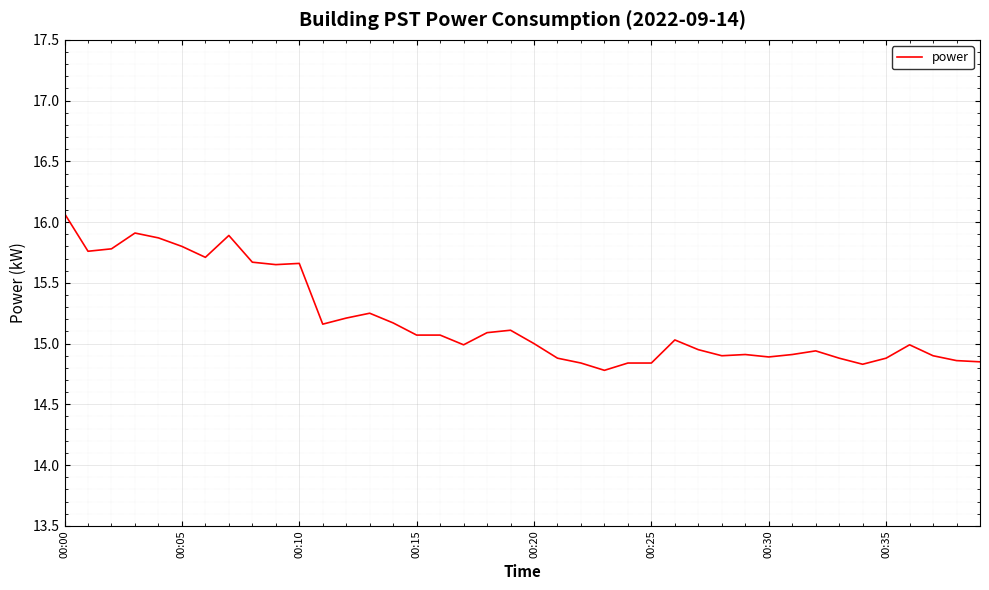

What is the difference between the maximum and minimum values?

1.3